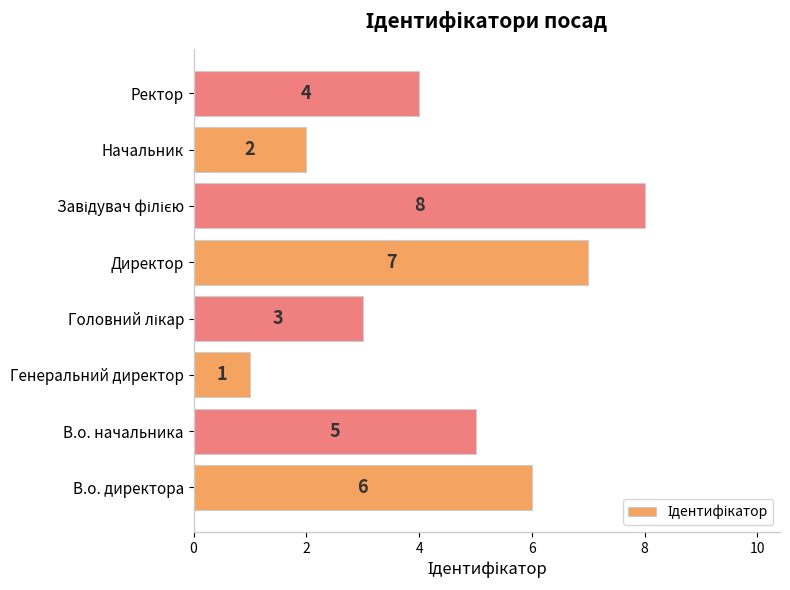

How many values are between 3 and 7?

5